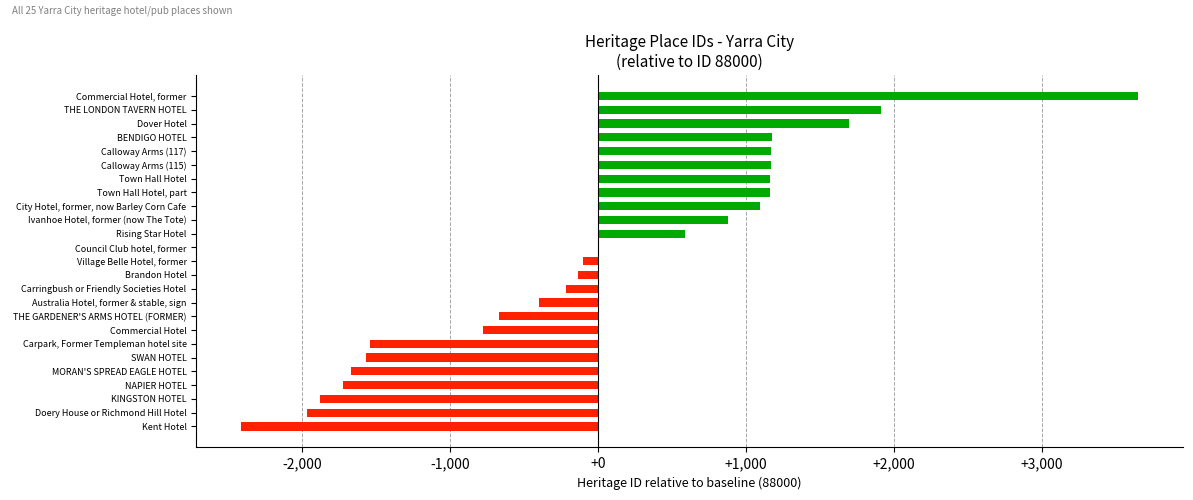

Count the number of data series in this chart.

1